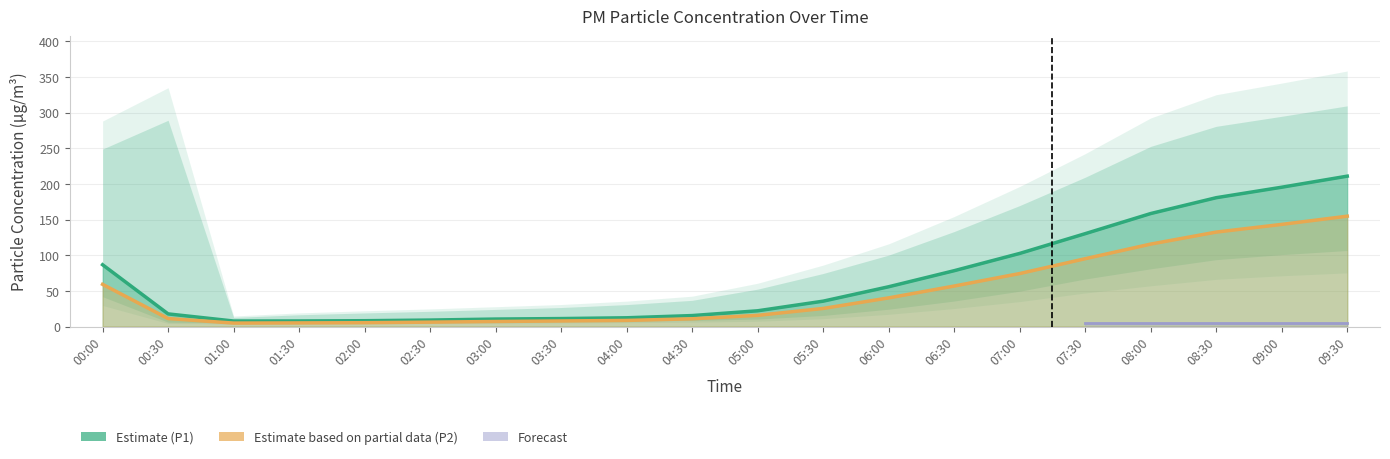

Read the P1 value at 02:00.

8.2